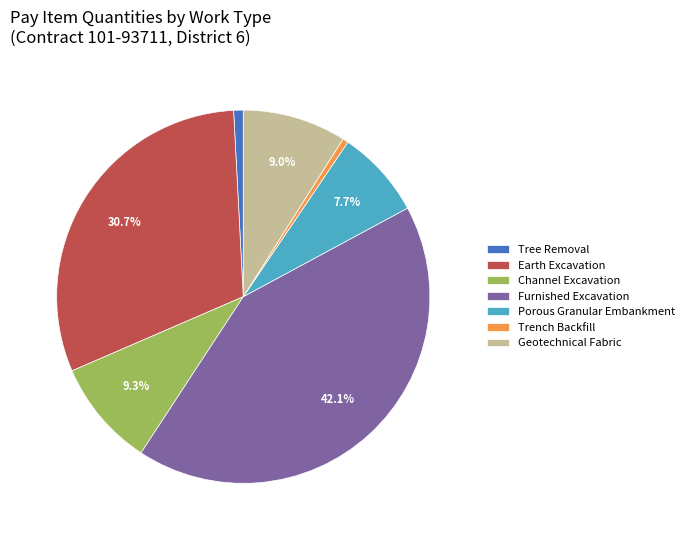

Is Trench Backfill the majority of the pie?

No